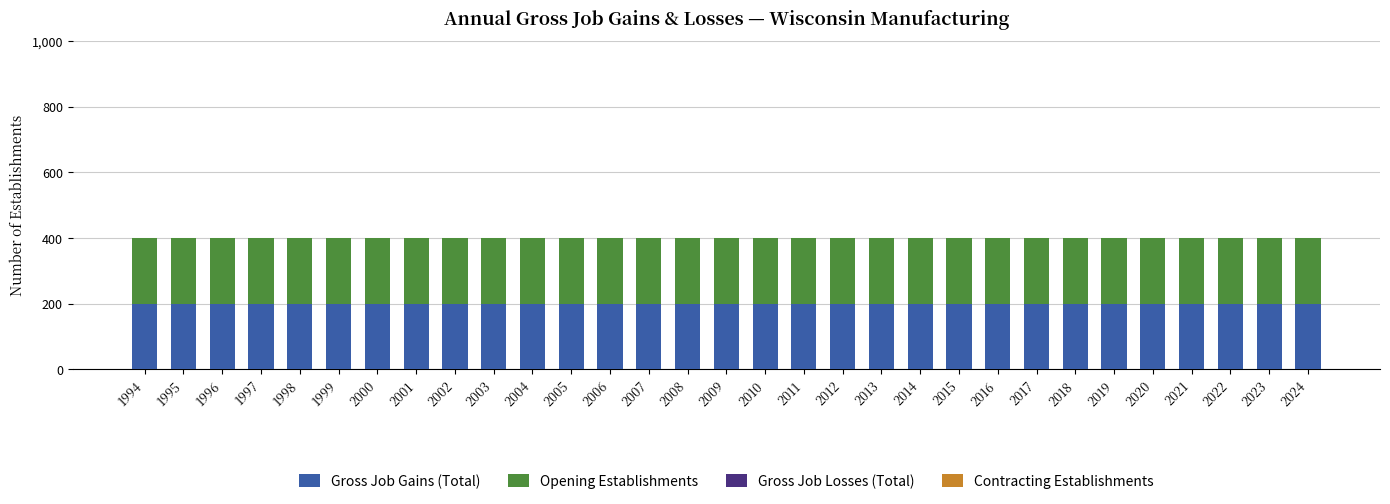

What are all the series names shown in the legend?

Gross Job Gains (Total), Opening Establishments, Gross Job Losses (Total), Contracting Establishments